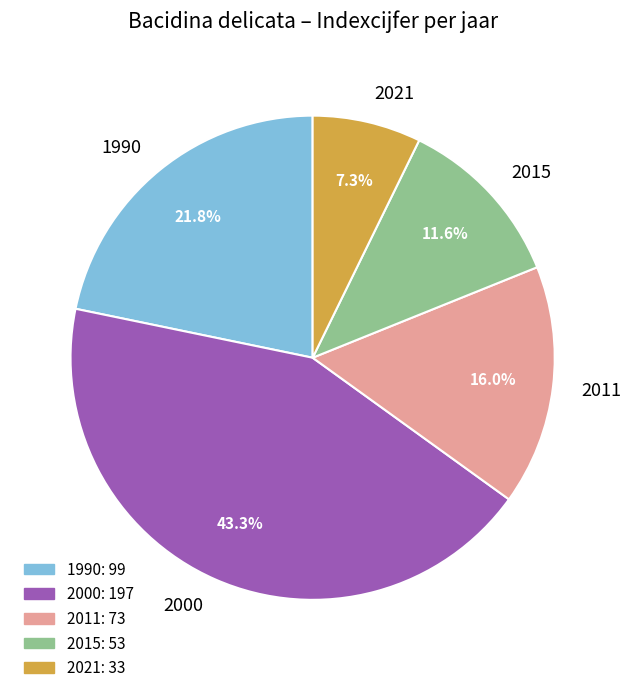

Is it true that 1990 is 22% of the pie?

True